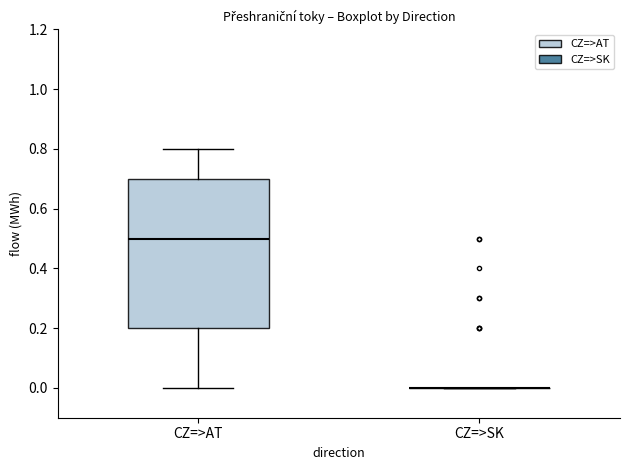

Reading left to right, transcribe this box plot: for each box, give where its median line is, the range the box spans, and where its two whiskers end, as read against the y-axis. The values are not printed on the chart, so give them approximately, as read against the axis.

CZ=>AT: median 0.5, box 0.2 to 0.7, whiskers 0.0 to 0.8
CZ=>SK: box collapsed to a line at 0.0, whiskers 0.0 to 0.0